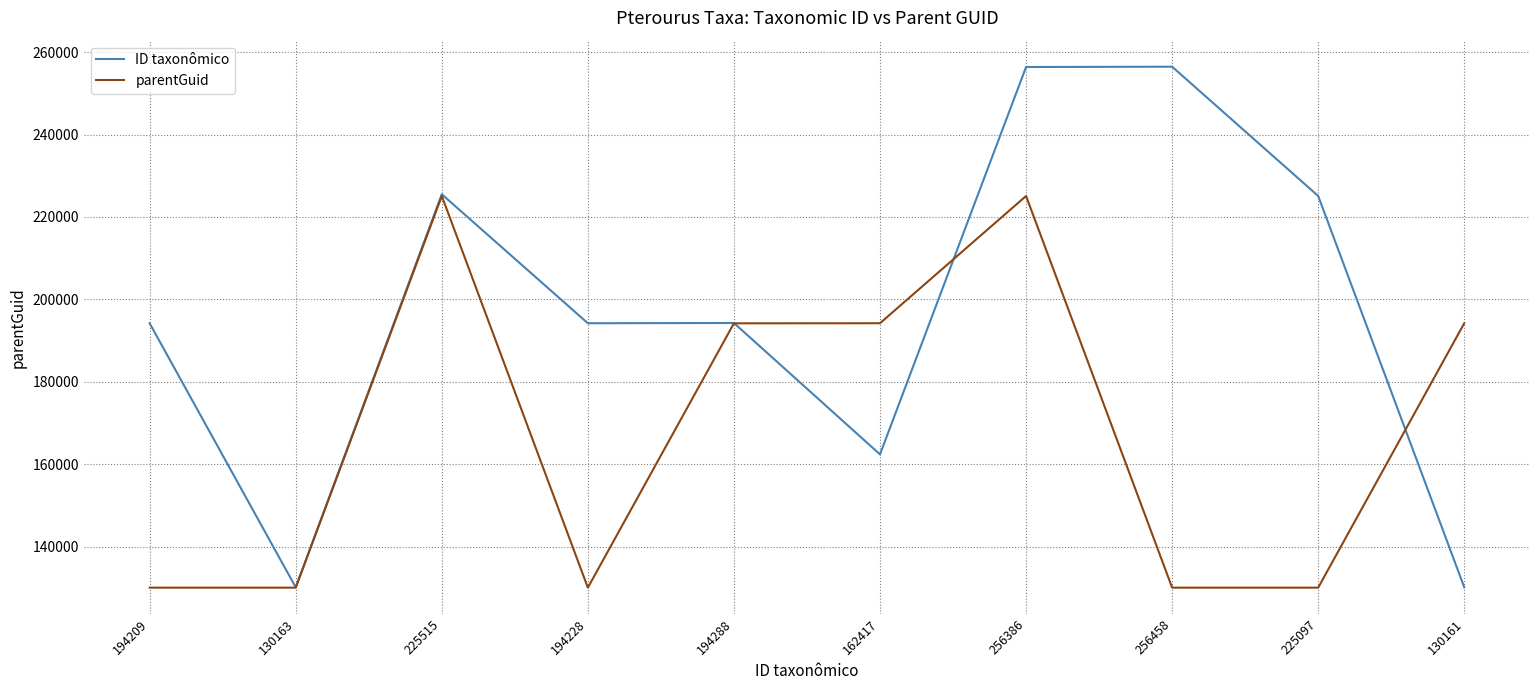

True or false: ID taxonômico and parentGuid intersect in this chart.

True